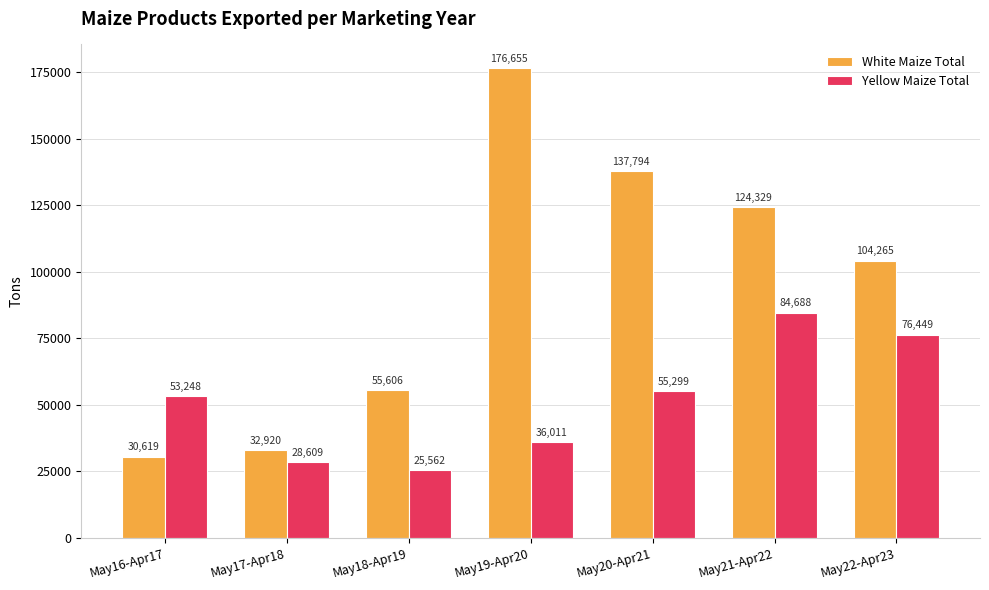

Reading left to right, extract all data points from this chart.

White Maize Total: May16-Apr17=30619	May17-Apr18=32920	May18-Apr19=55606	May19-Apr20=176655	May20-Apr21=137794	May21-Apr22=124329	May22-Apr23=104265
Yellow Maize Total: May16-Apr17=53248	May17-Apr18=28609	May18-Apr19=25562	May19-Apr20=36011	May20-Apr21=55299	May21-Apr22=84688	May22-Apr23=76449